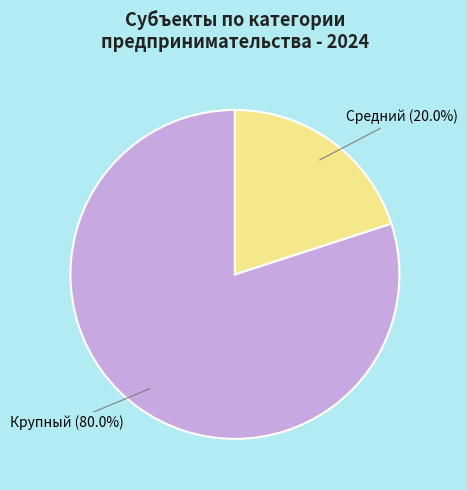

Does any single category account for the majority?

Yes